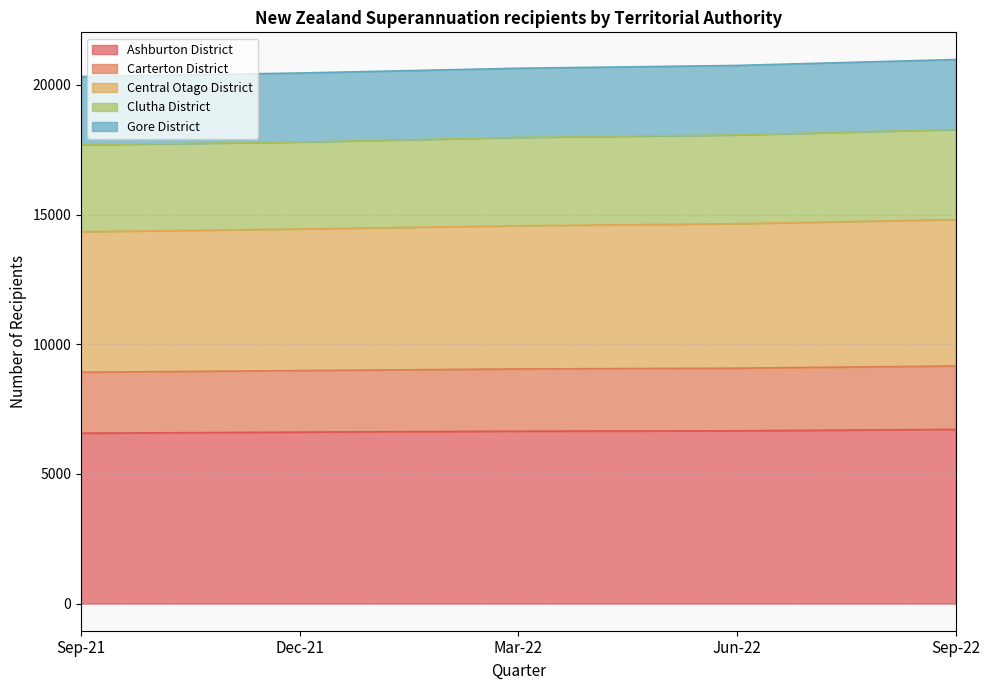

What is the maximum value for Ashburton District?

6714